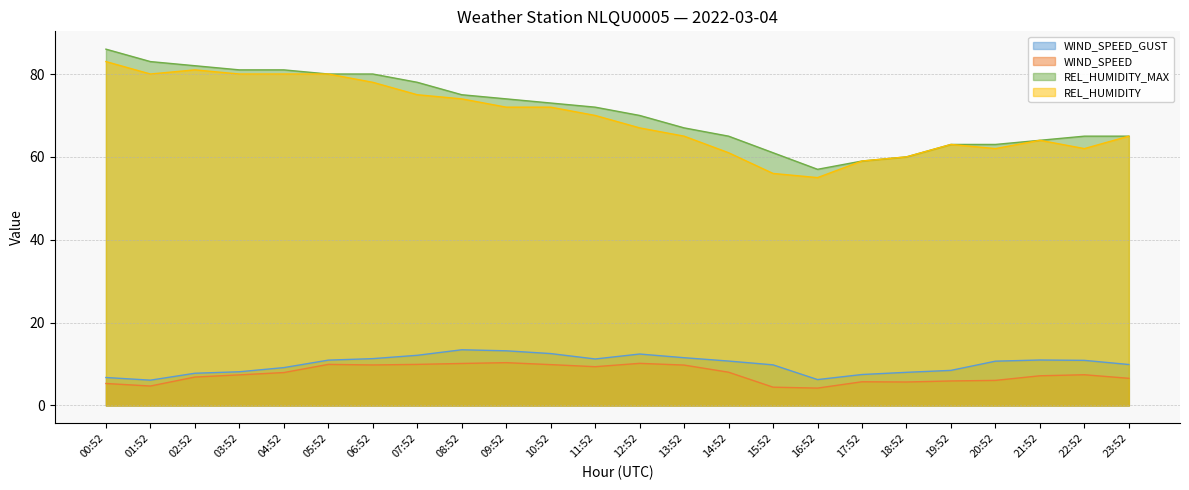

Rank the series by their maximum value, from highest to lowest.

REL_HUMIDITY_MAX, REL_HUMIDITY, WIND_SPEED_GUST, WIND_SPEED